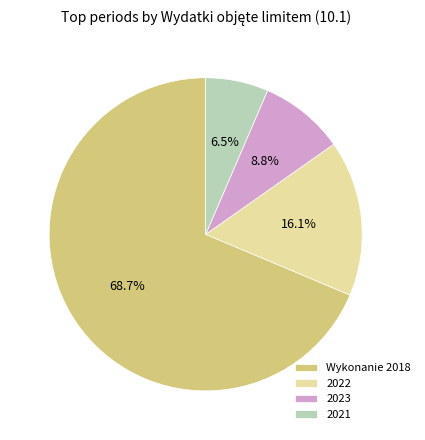

How much of the chart is everything except 2022?

83.9%